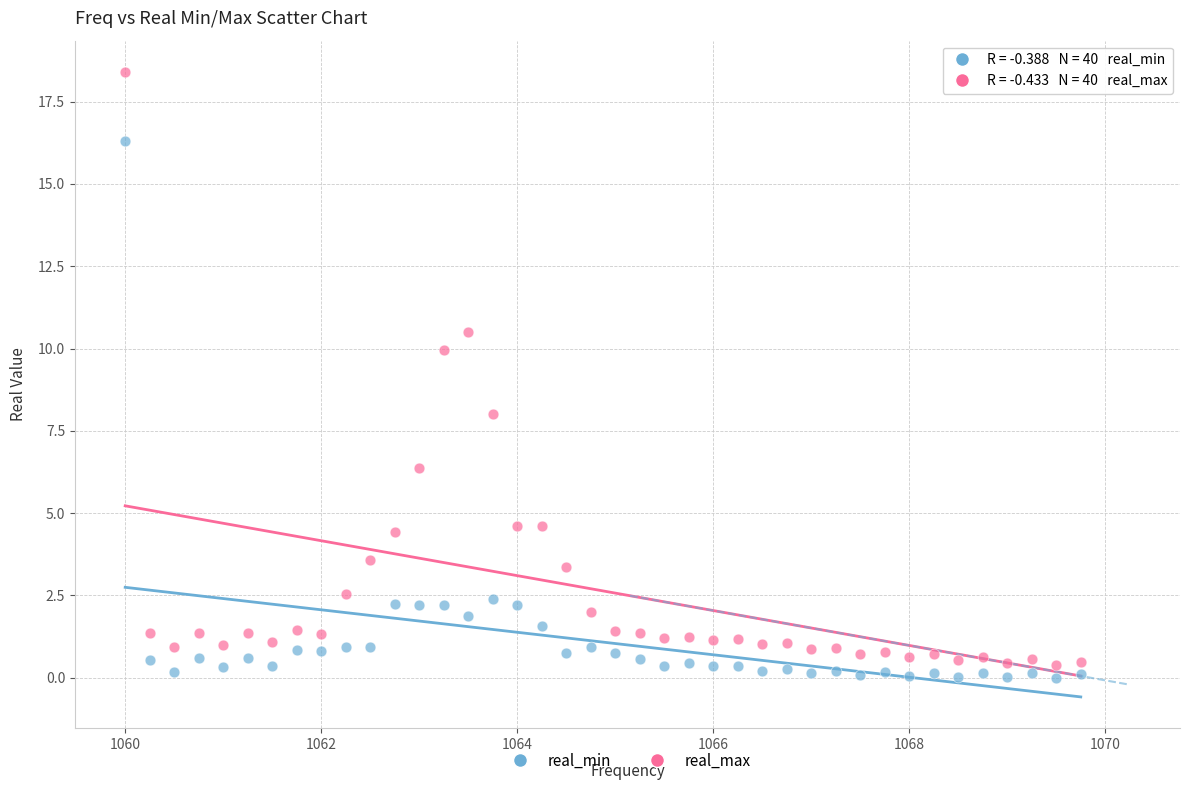

Across all data points, what is the range of Y values (max minus min)?

18.4